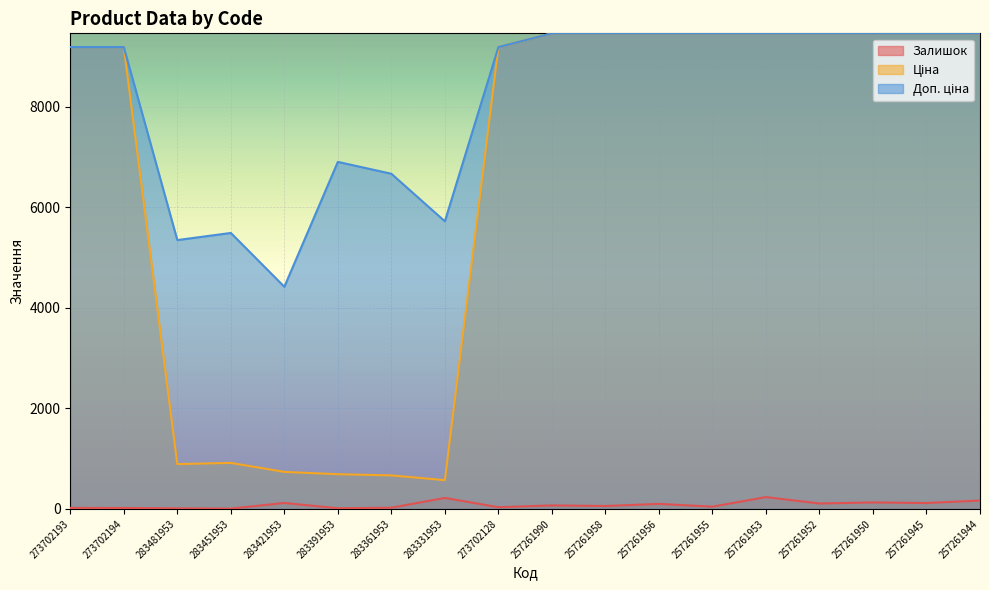

The Ціна series shows 14852.7 at 257261955. True or false?

False